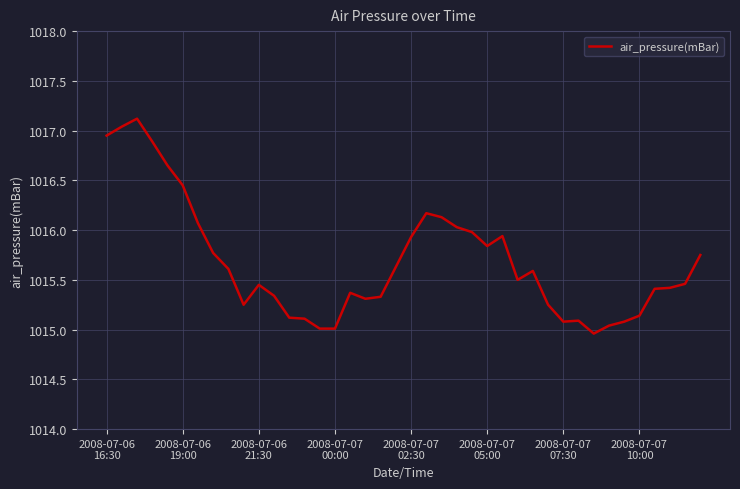

What is the maximum value shown in the chart?

1017.1